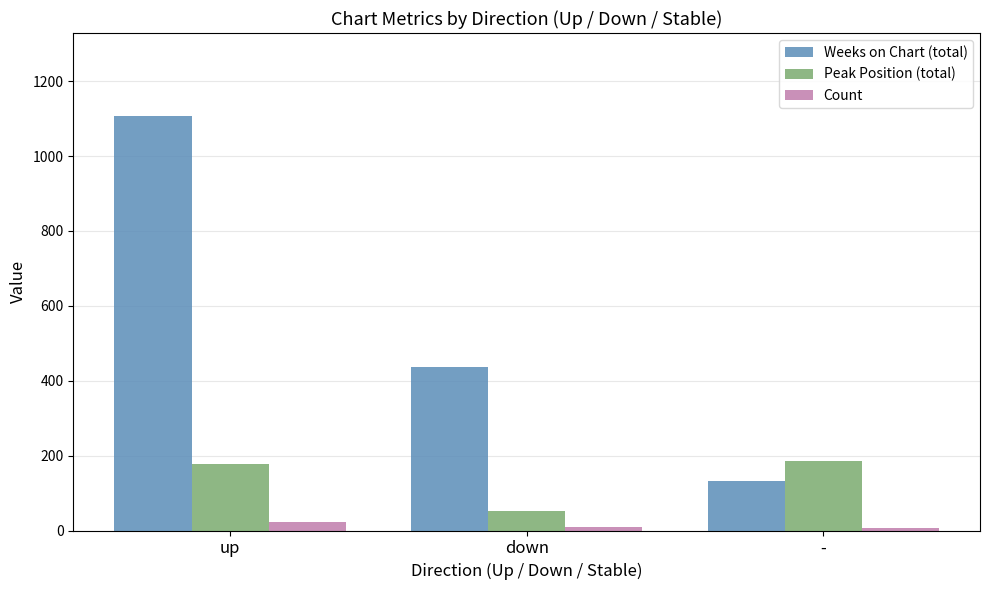

What is the difference between the maximum and minimum values in the Peak Position (total) series?

135